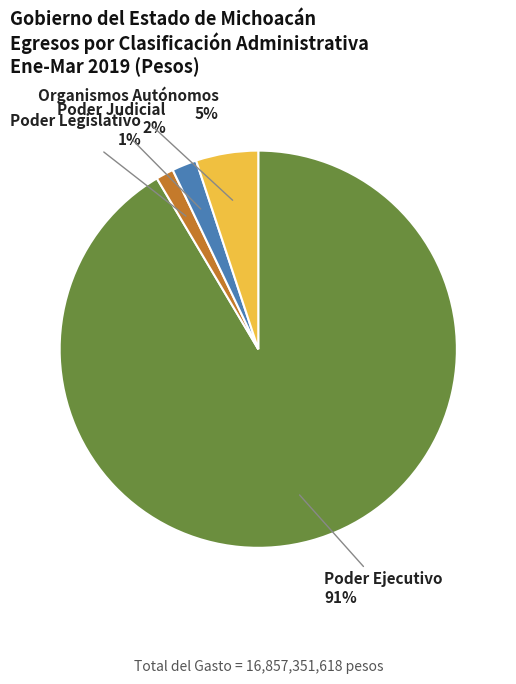

True or false: Poder Legislativo accounts for 11% of the total.

False